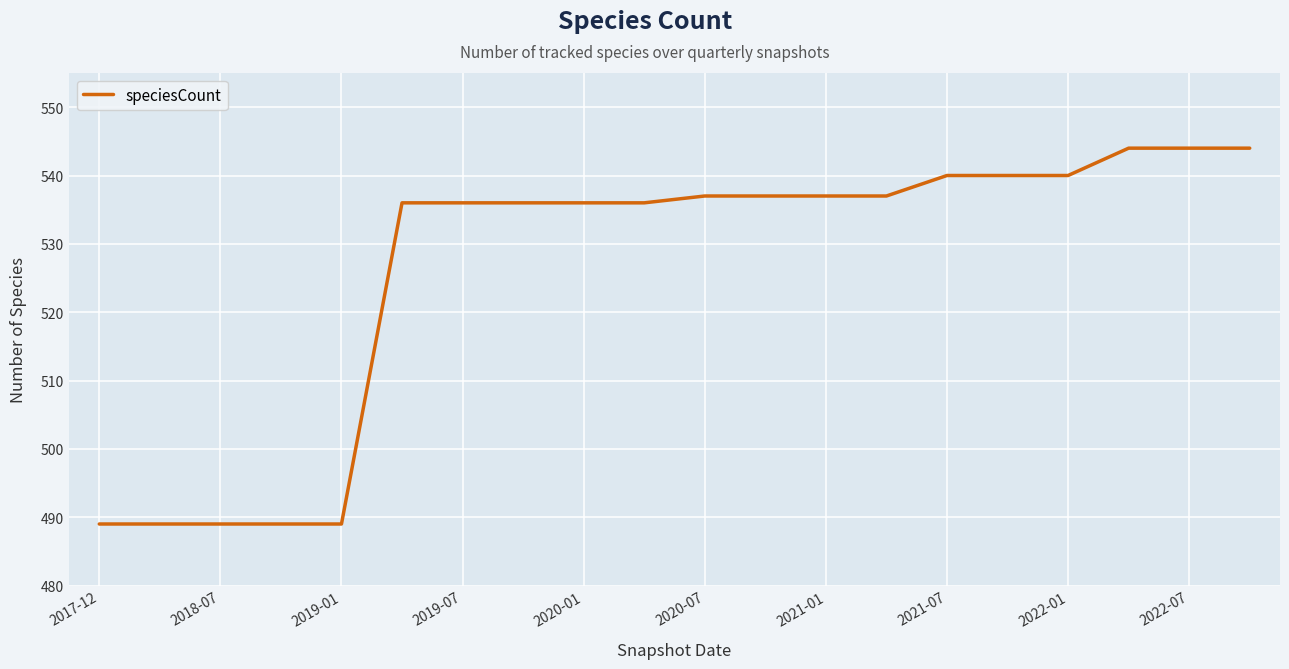

What is the smallest value displayed?

489